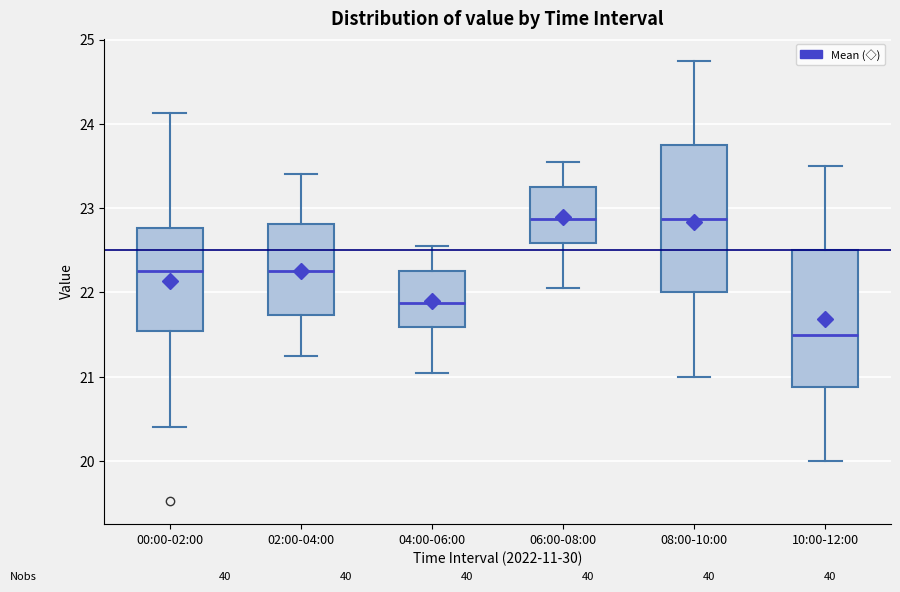

Where does the median line of the box for 08:00-10:00 sit on the y-axis? The values are not printed on the chart, so give them approximately, as read against the axis.

22.9